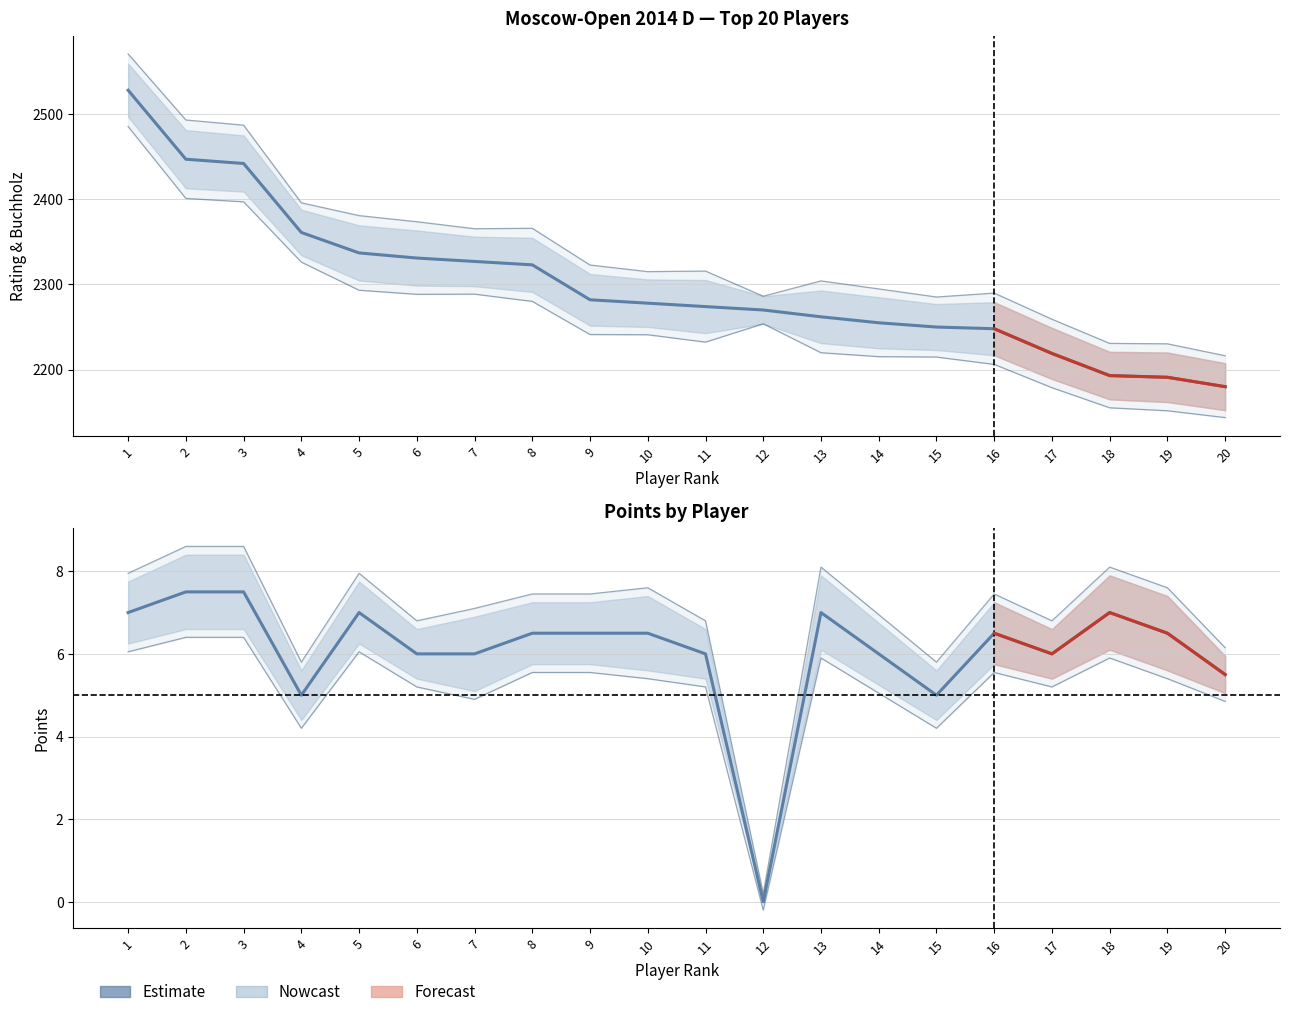

How many data points in Rating are less than 2278?

10